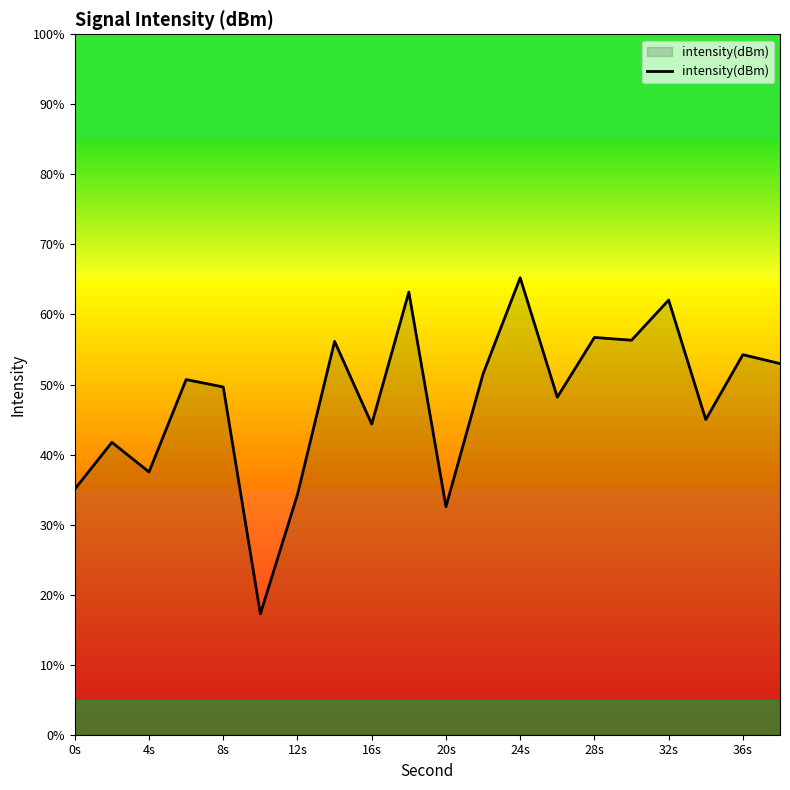

What is the maximum value shown in the chart?

65.2